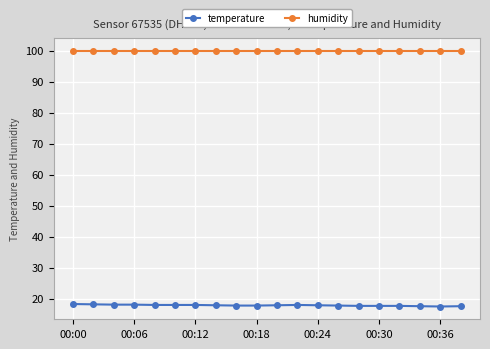

What is the smallest value displayed?

17.5